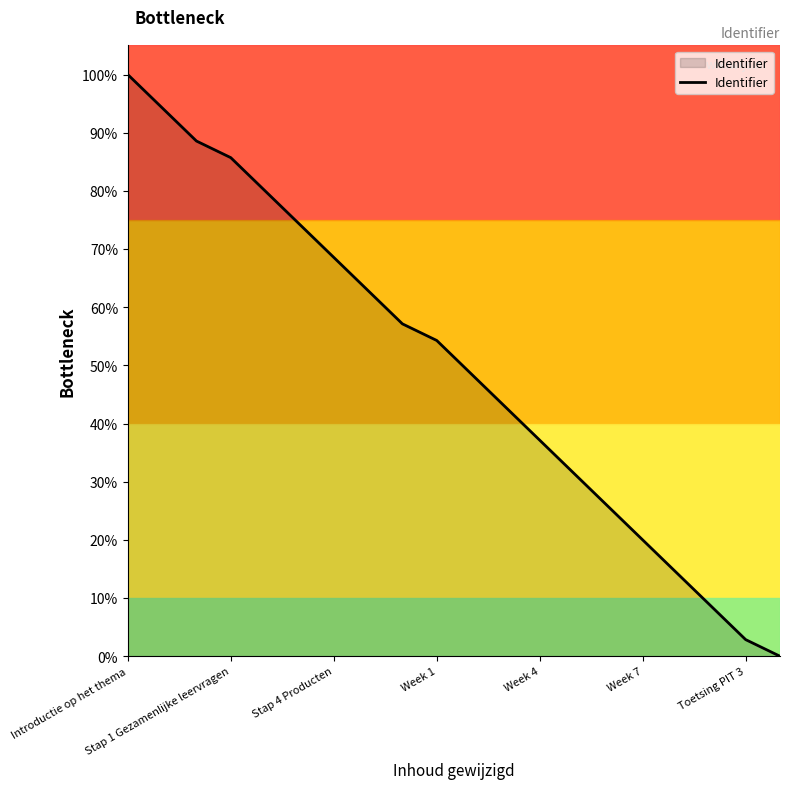

What is the difference between the maximum and minimum values?

100.0